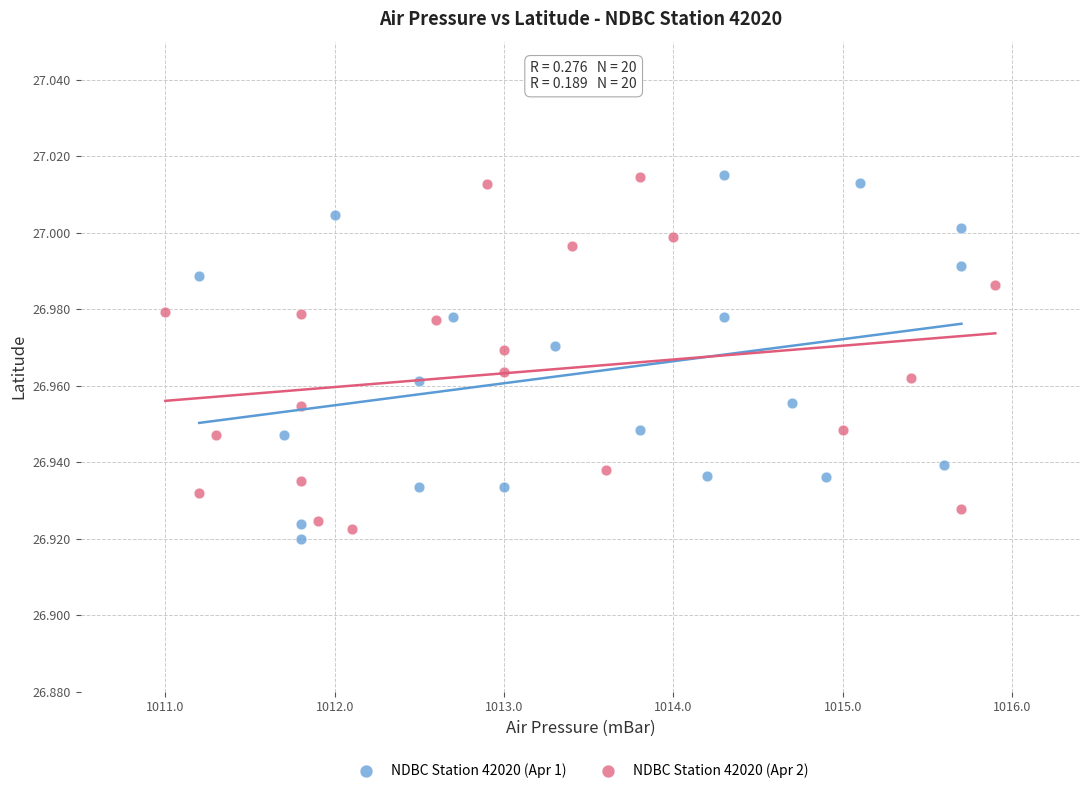

What are all the series names shown in the legend?

NDBC Station 42020 (Apr 1), NDBC Station 42020 (Apr 2)